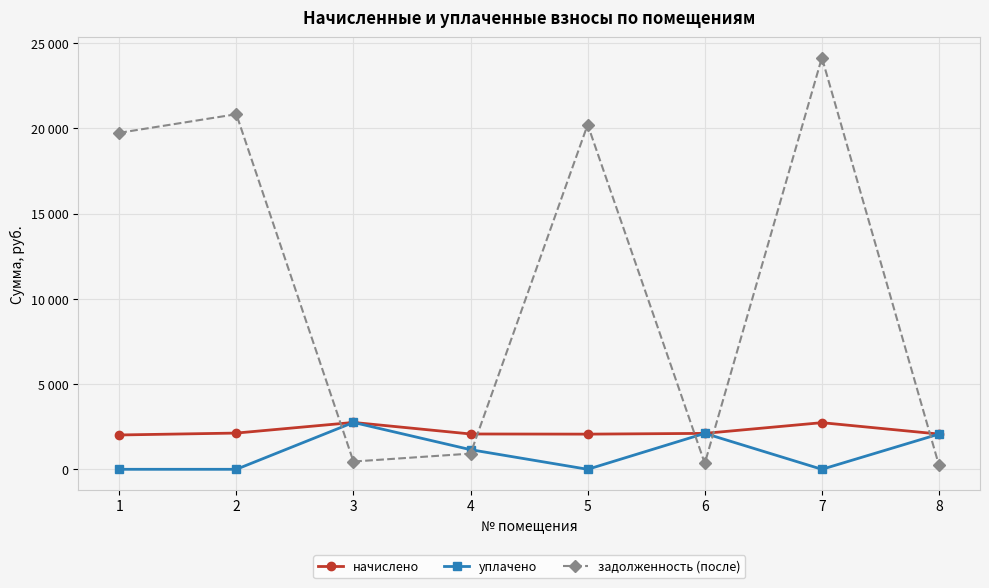

How many times do задолженность (после) and начислено cross each other?

5